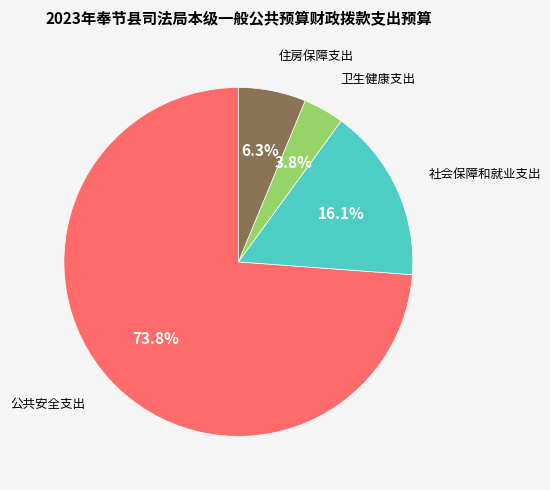

Between 公共安全支出 and 住房保障支出, which is larger?

公共安全支出